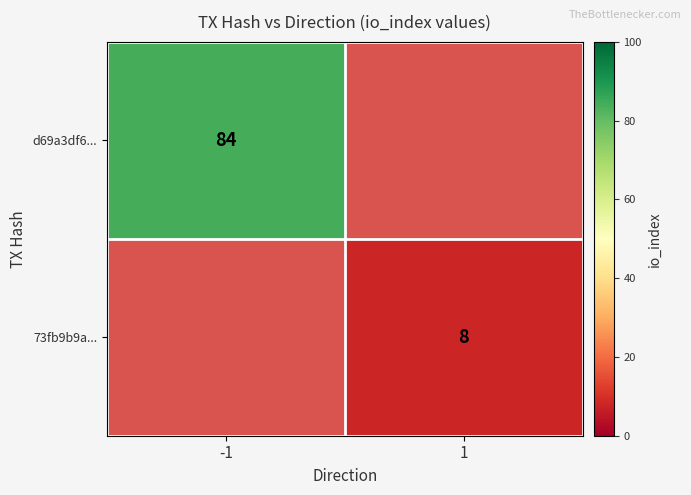

The value of d69a3df6... at -1 is 84. True or false?

True